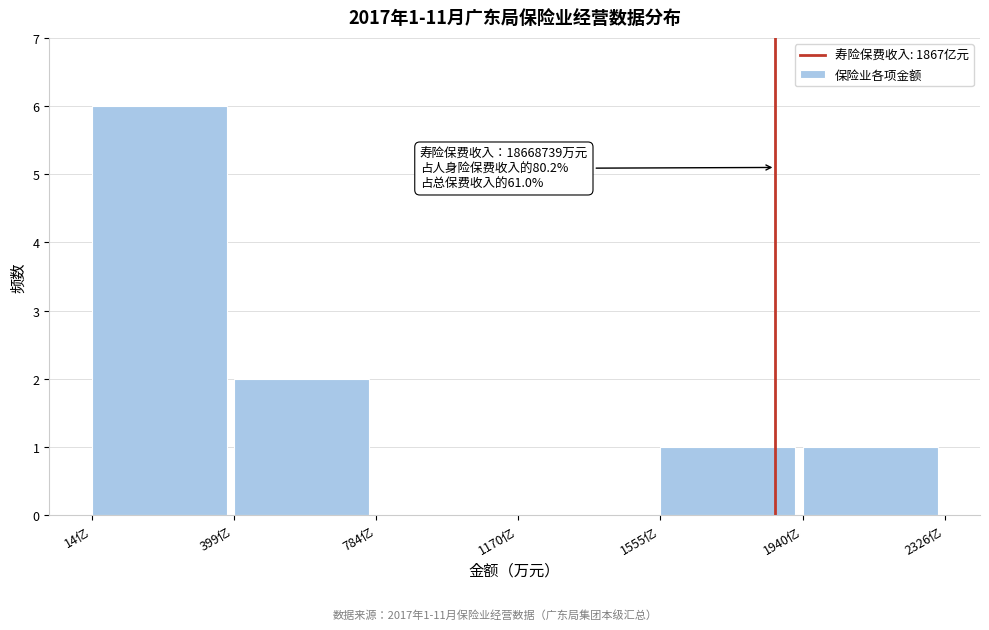

Reading left to right, extract all data points from this chart.

14亿=6	399亿=2	784亿=0	1170亿=0	1555亿=1	1940亿=1